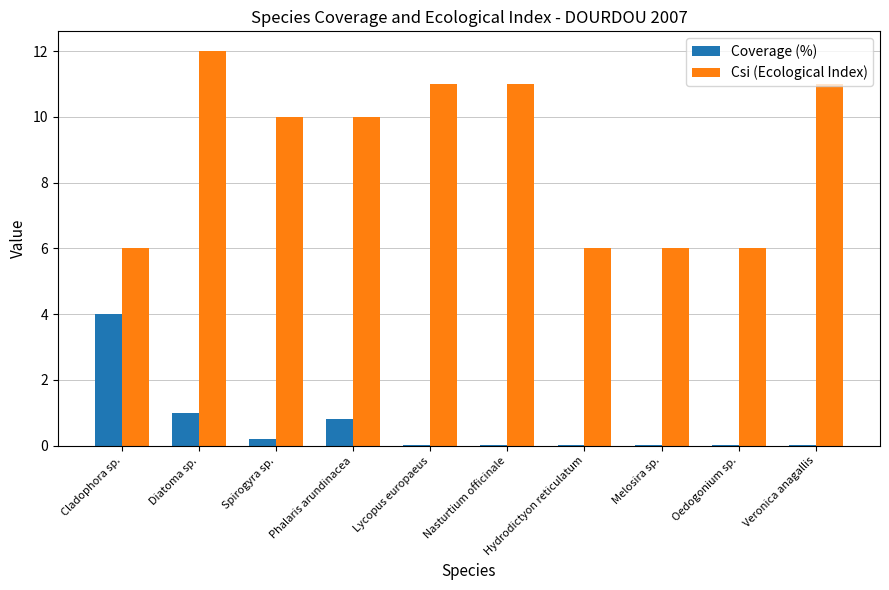

At which label is Coverage (%) closest to 2?

Diatoma sp.